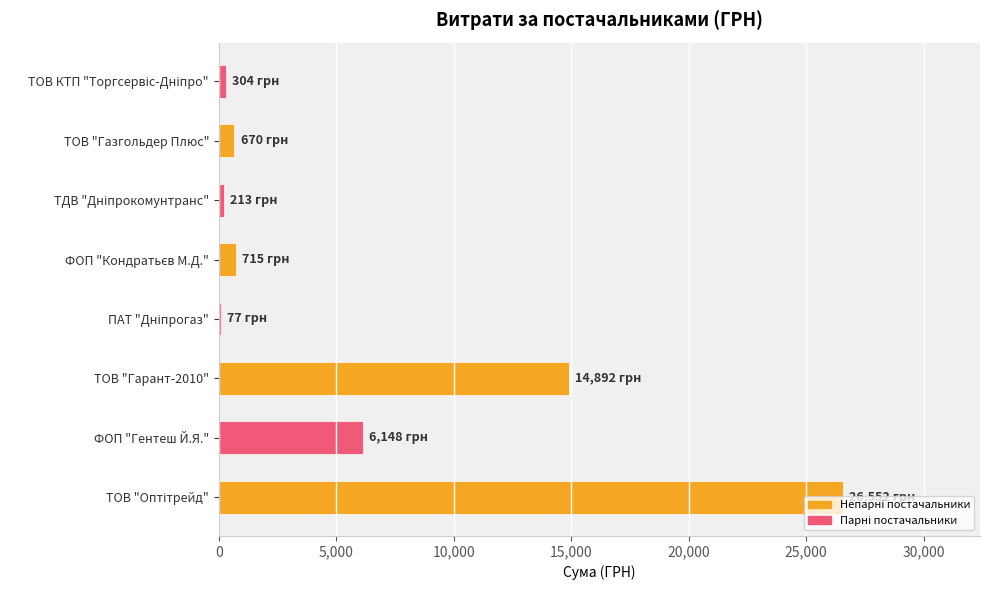

Are the bars horizontal?

Yes